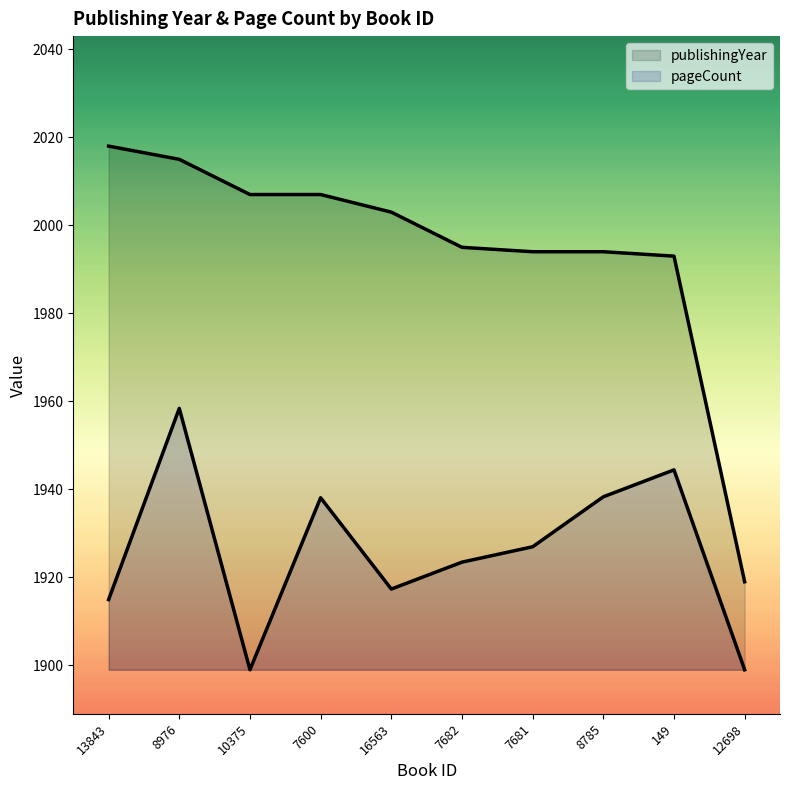

True or false: pageCount and publishingYear intersect in this chart.

False